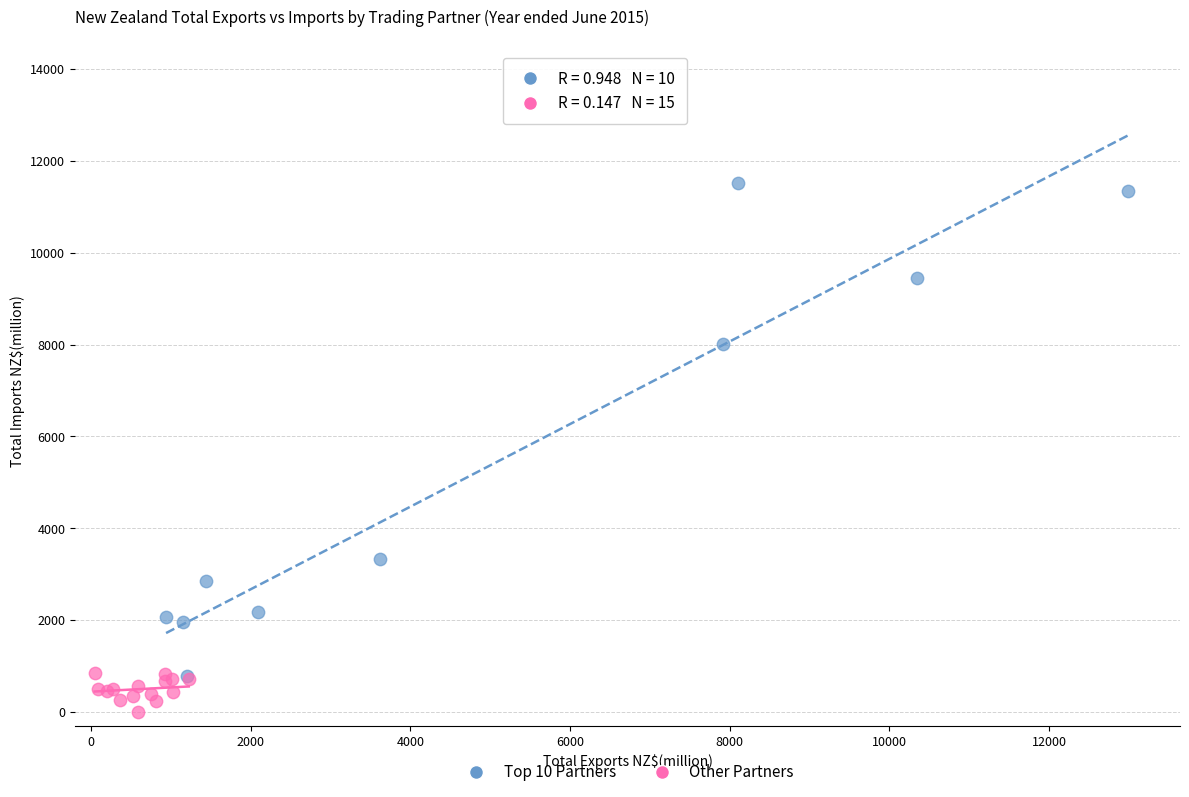

Which series reaches the minimum Y coordinate?

Other Partners